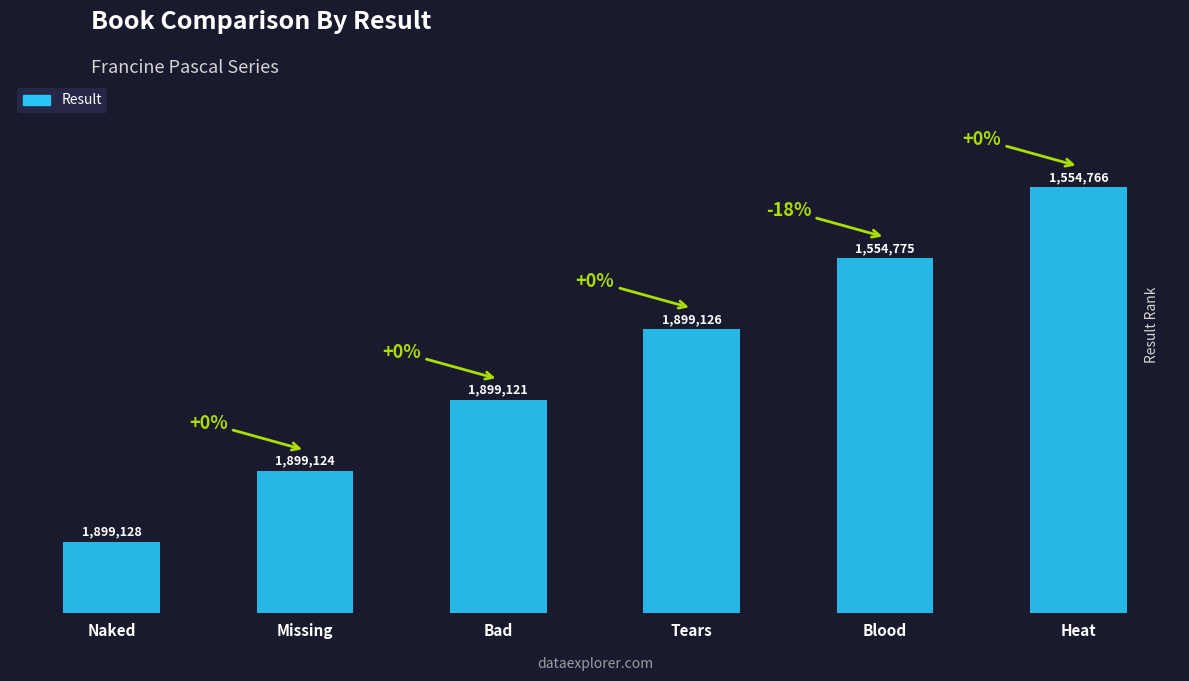

How many bars are there in total?

6